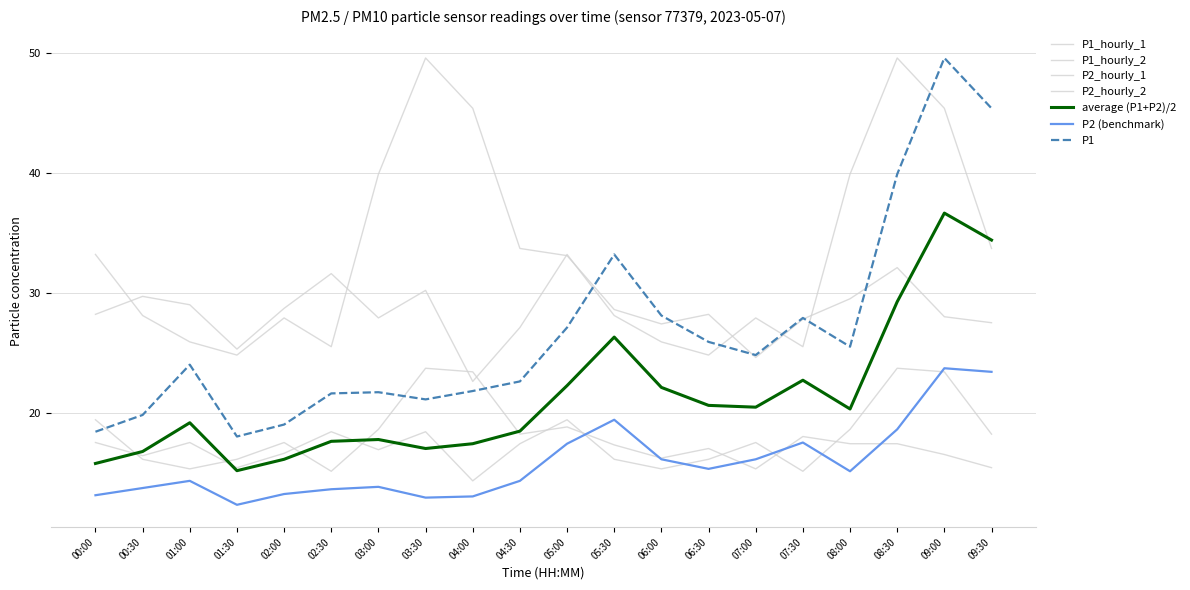

How many lines are shown in the chart?

7